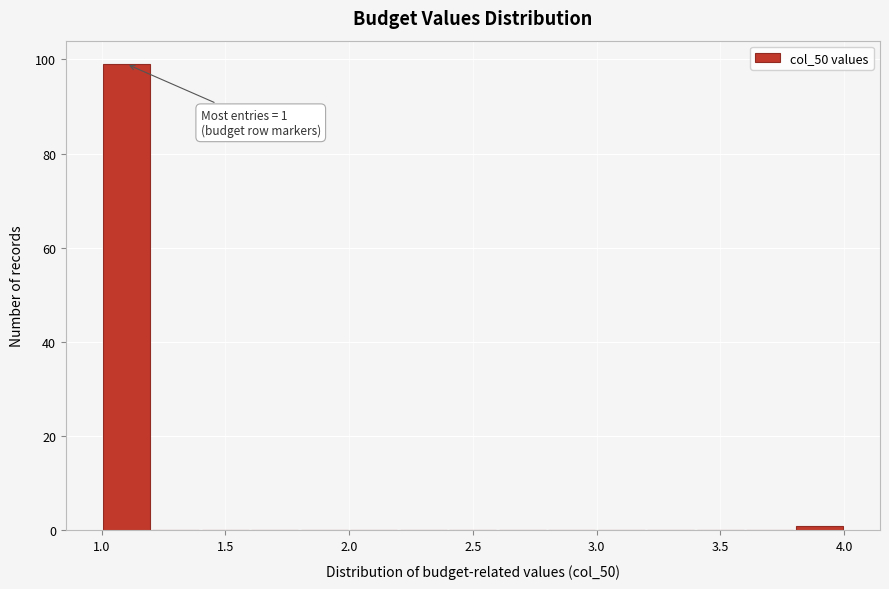

Which range on the x-axis has the tallest bar?

1.0 to 1.2